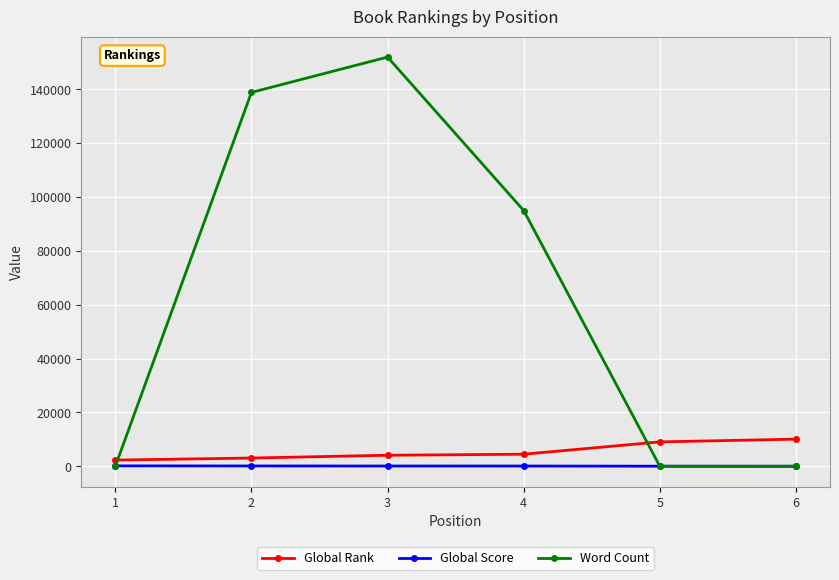

Between 4 and 5, which series saw the biggest shift?

Word Count